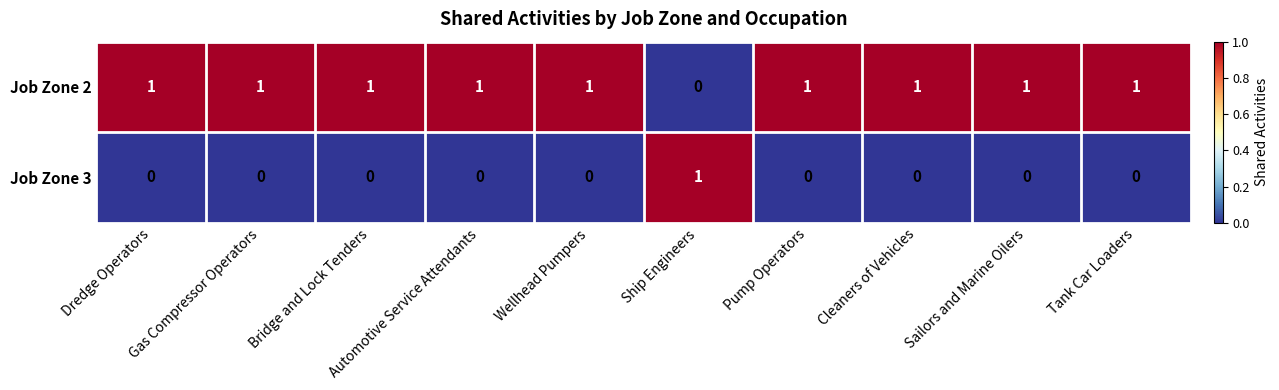

What is the sum of all Job Zone 2 values?

9